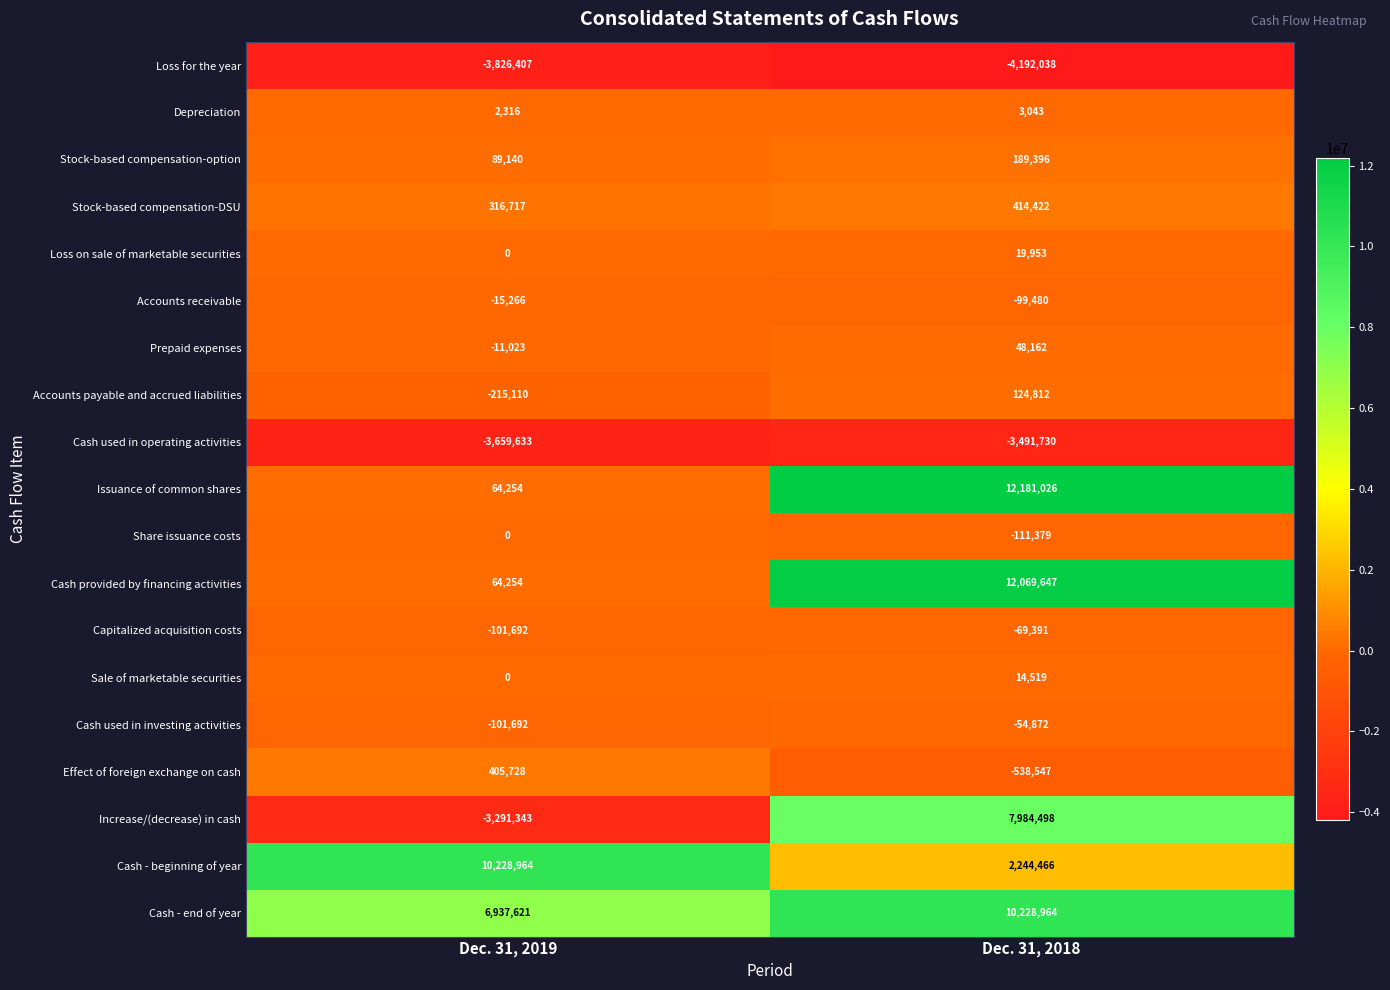

How many distinct data groups are displayed?

19